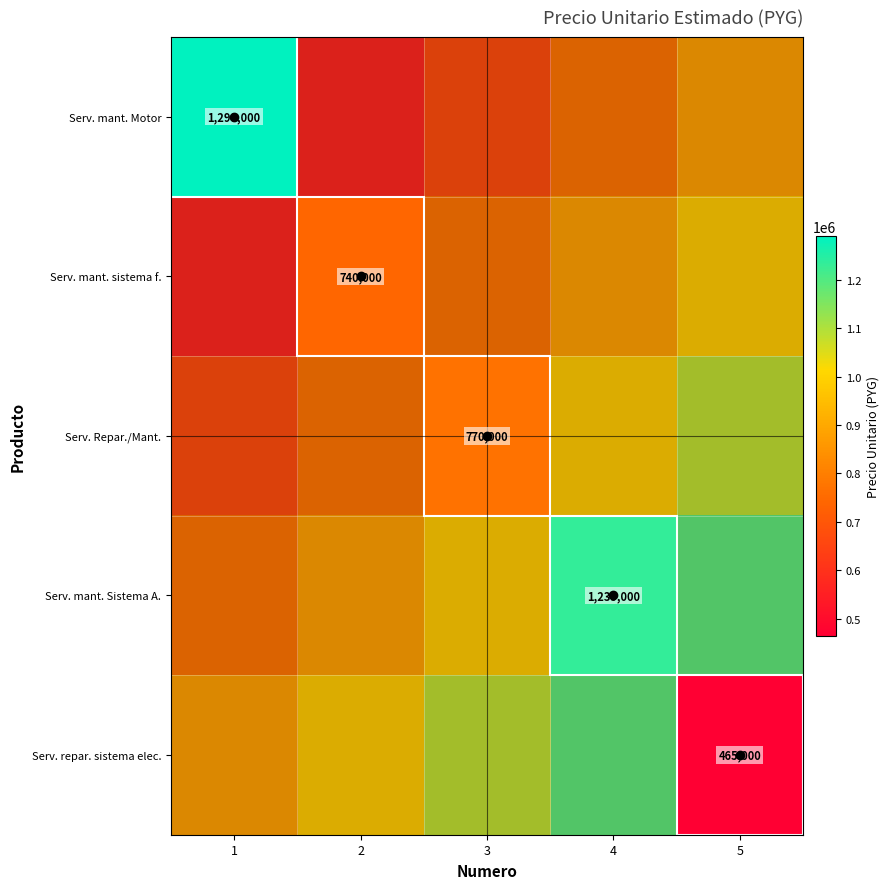

Rank the series by their maximum value, from highest to lowest.

Serv. repar. sistema elec., Serv. mant. Sistema A., Serv. Repar./Mant., Serv. mant. sistema f., Serv. mant. Motor